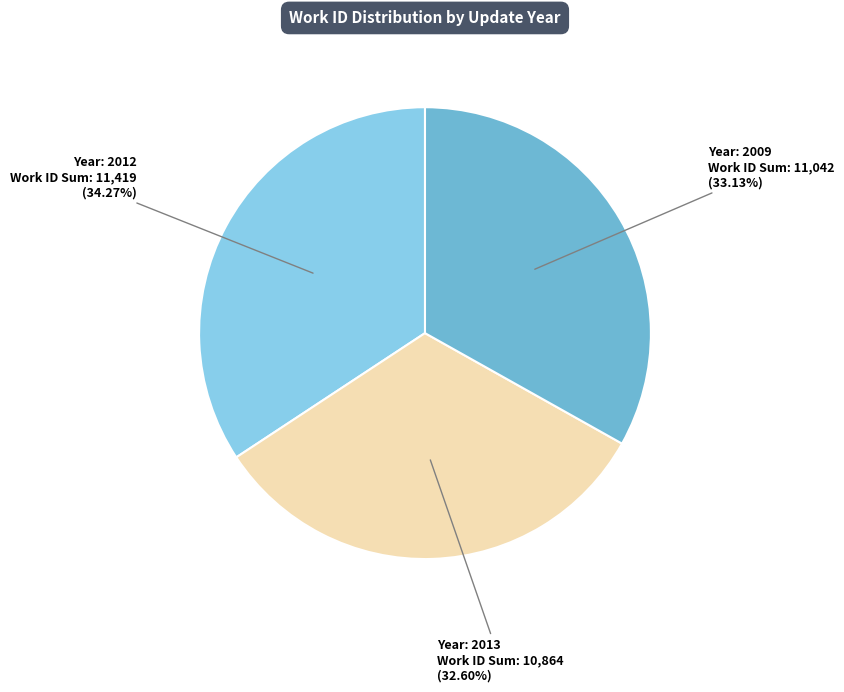

Is there any slice that represents more than half of the pie?

No